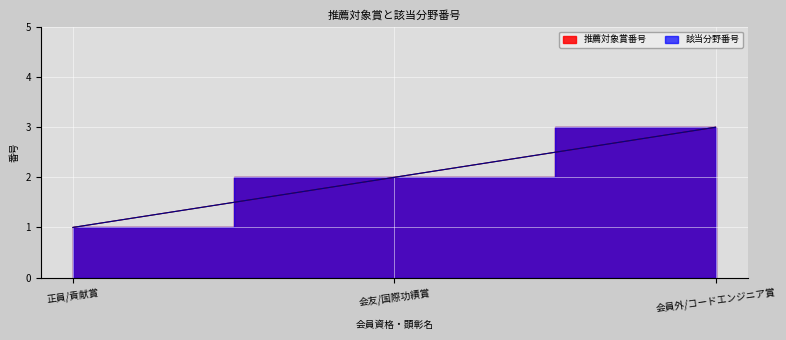

At which label does 推薦対象賞番号 first exceed 2?

会員外/コードエンジニア賞